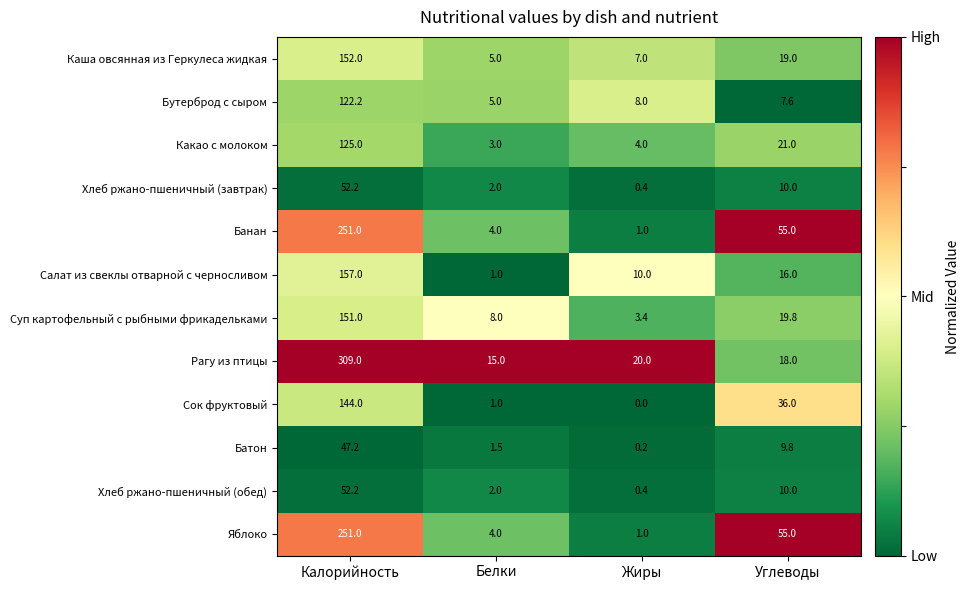

What is the highest value of the Хлеб ржано-пшеничный (обед) series?

52.2